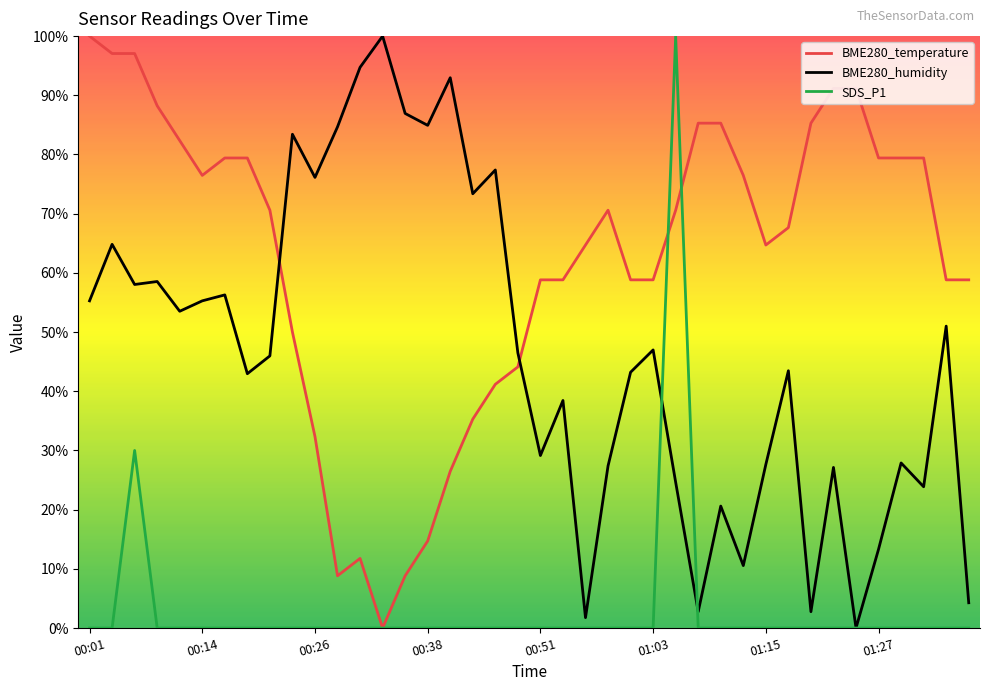

How many intersections are there between BME280_temperature and BME280_humidity?

2